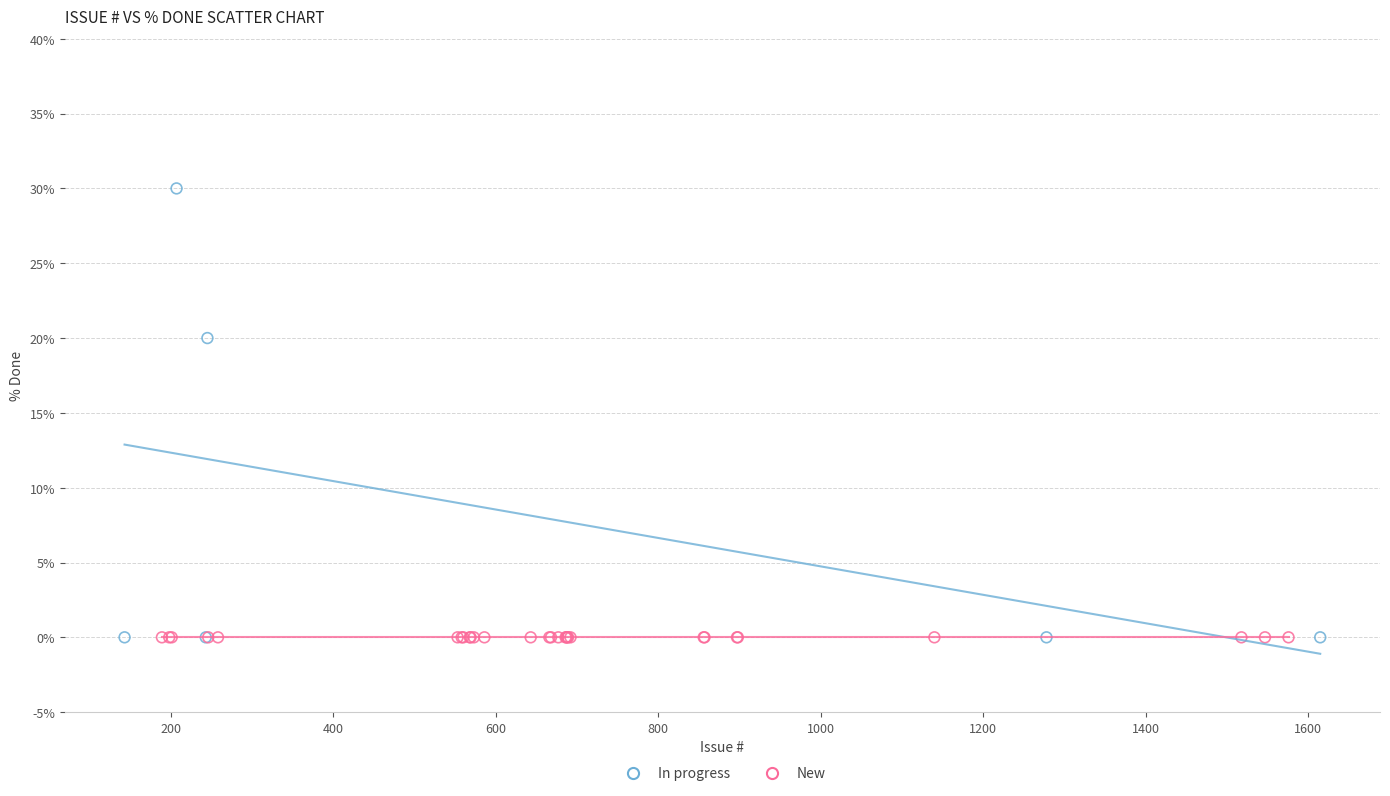

Which series contains the highest Y value?

In progress